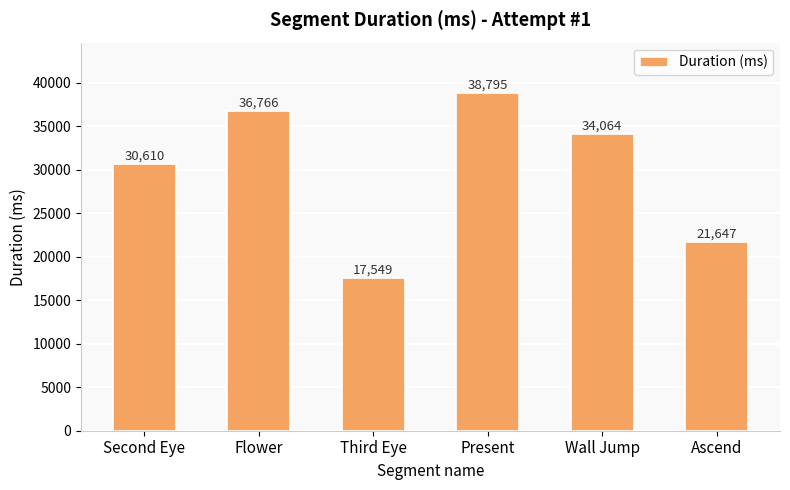

Between Flower and Wall Jump, which is larger?

Flower